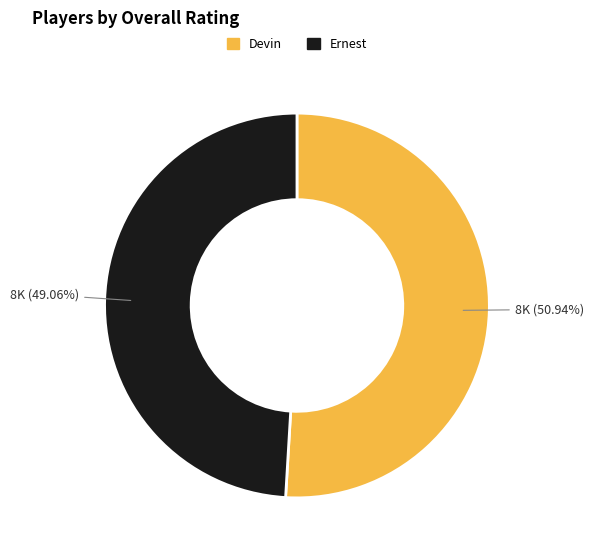

To the nearest percent, what is the combined percentage of Ernest and Devin?

100%